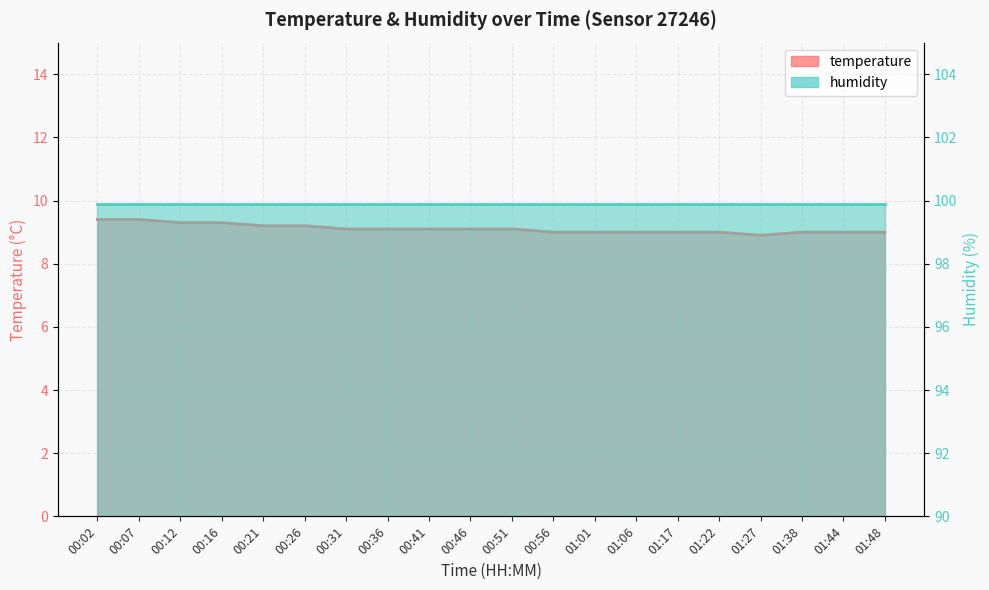

What is the greatest value displayed?

9.4